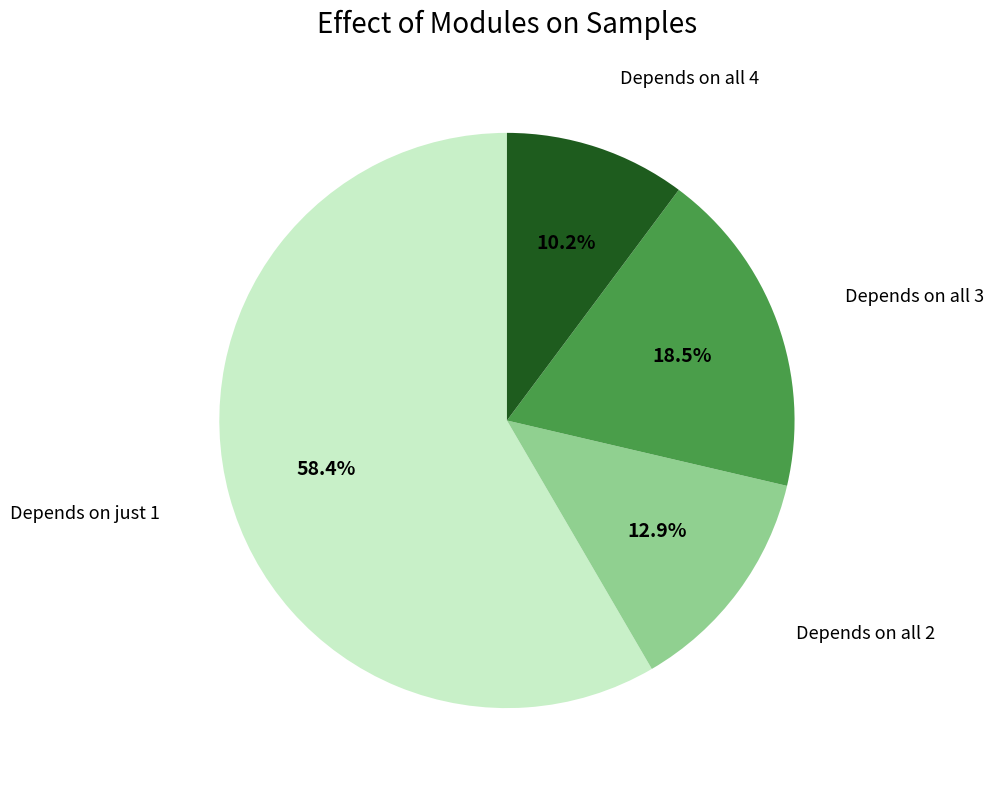

Rank the categories by value from highest to lowest.

Depends on just 1, Depends on all 3, Depends on all 2, Depends on all 4